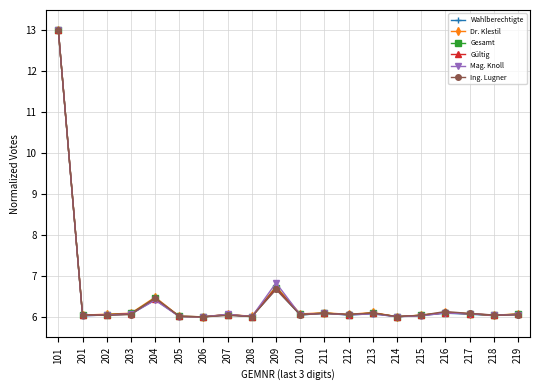

Does the chart have visible grid lines?

Yes